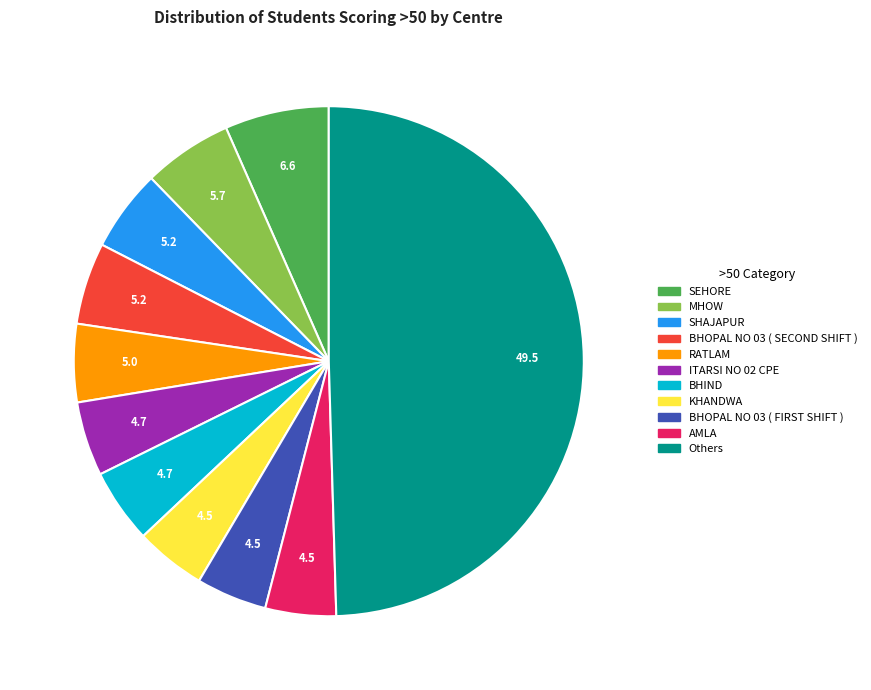

Count the number of slices in the pie.

11